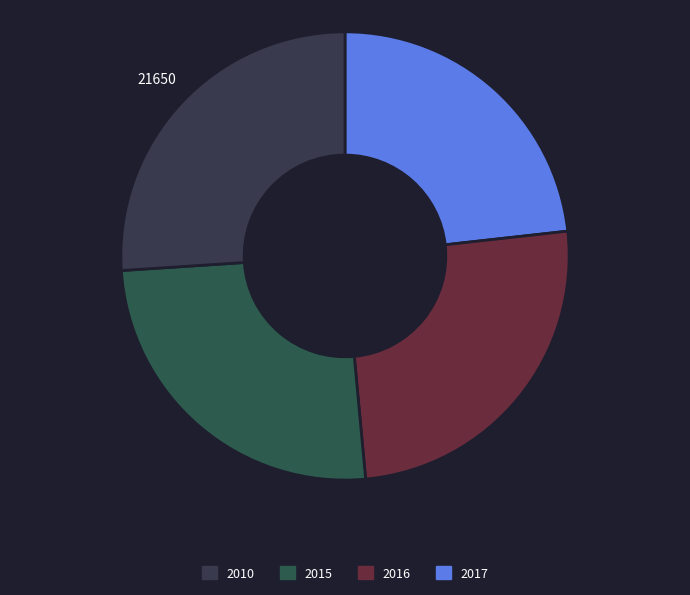

What is the change in value from 2010 to 2017?

+2331